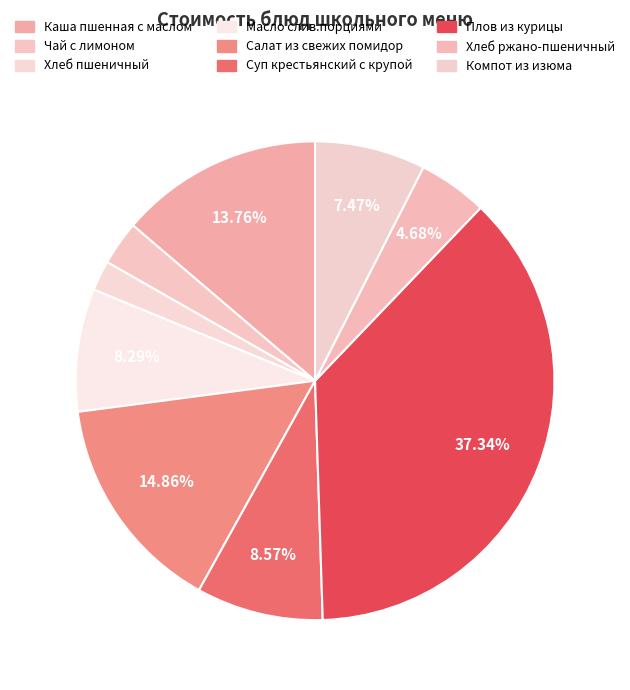

How many slices are in this pie chart?

9